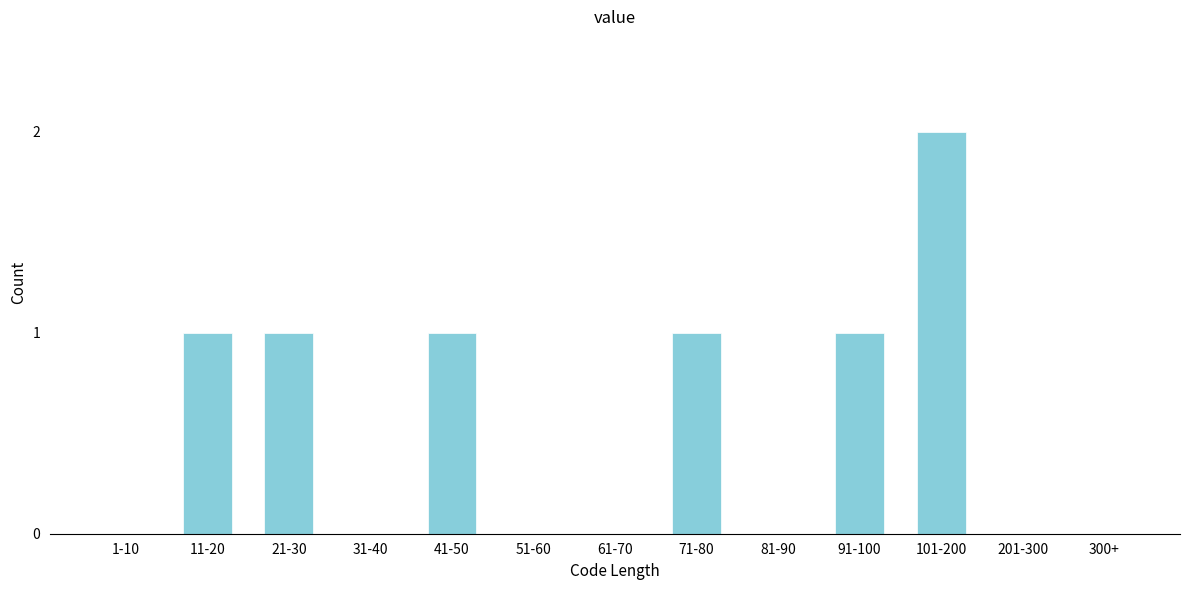

Reading left to right, list all the values displayed in this chart.

1-10=0	11-20=1	21-30=1	31-40=0	41-50=1	51-60=0	61-70=0	71-80=1	81-90=0	91-100=1	101-200=2	201-300=0	300+=0